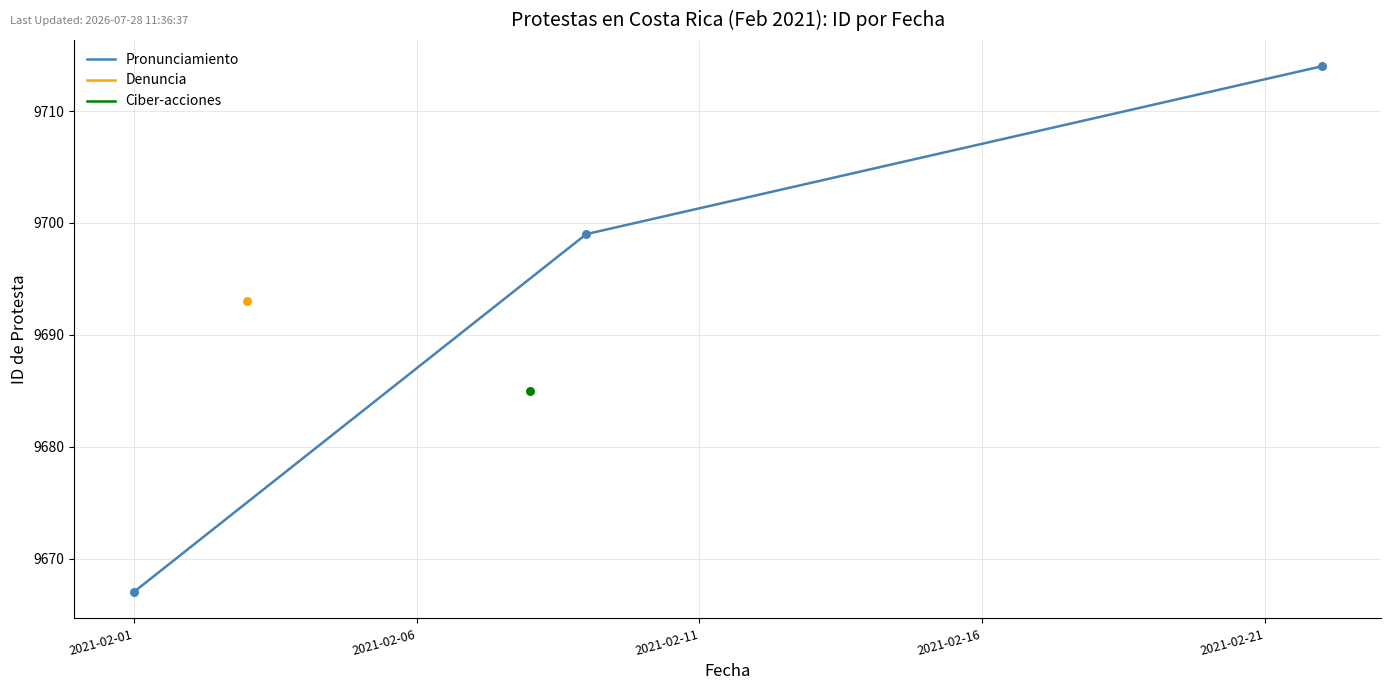

What is the change in value from 2021-02-06 to 2021-02-11?

+15